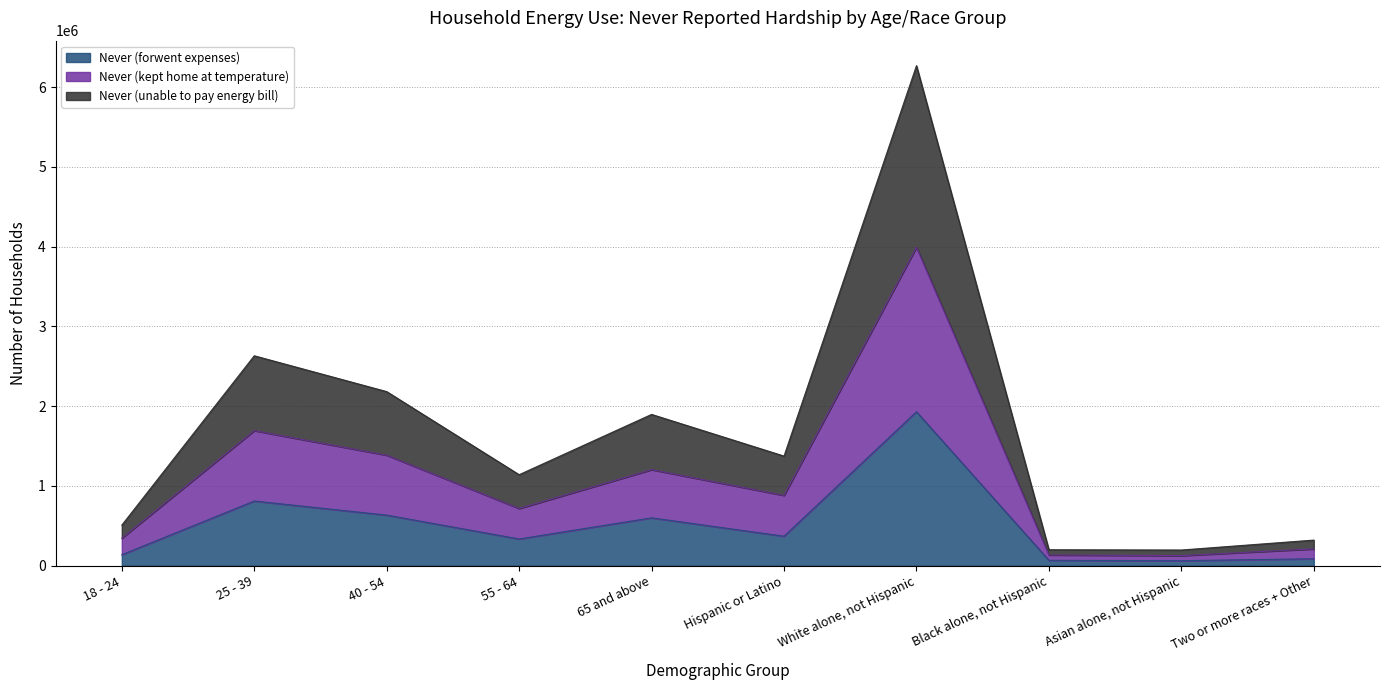

Where is the first local maximum for Never (unable to pay energy bill)?

25 - 39